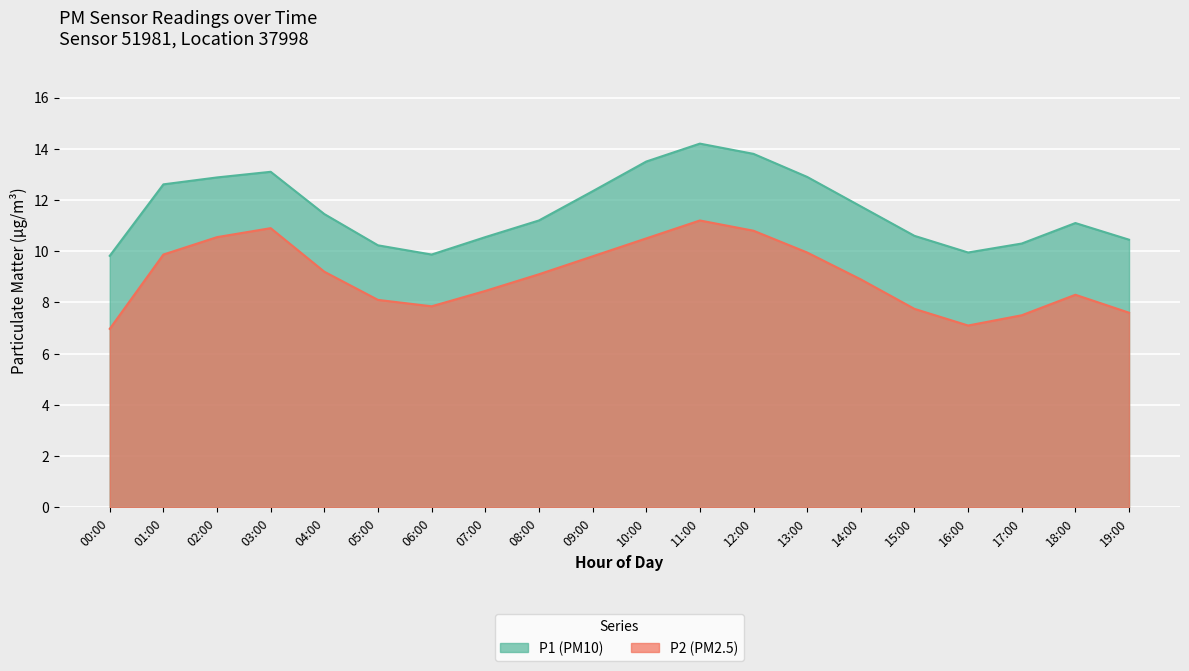

Is it true that P2 equals 8.4 at 07:00?

True